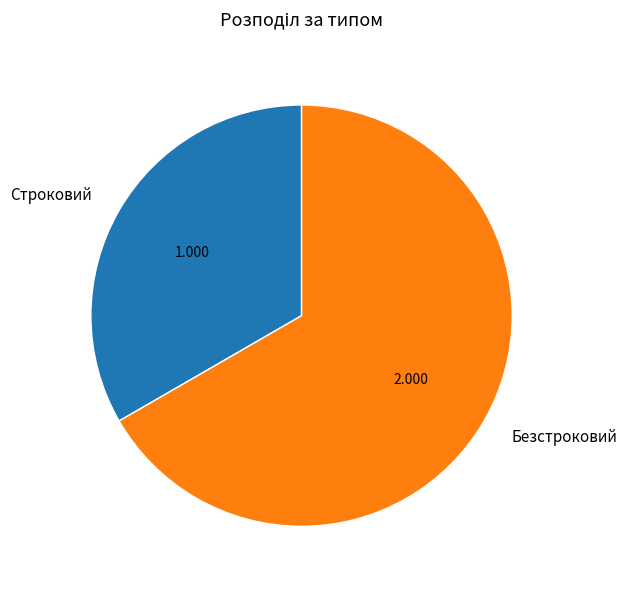

Does any single category account for the majority?

Yes